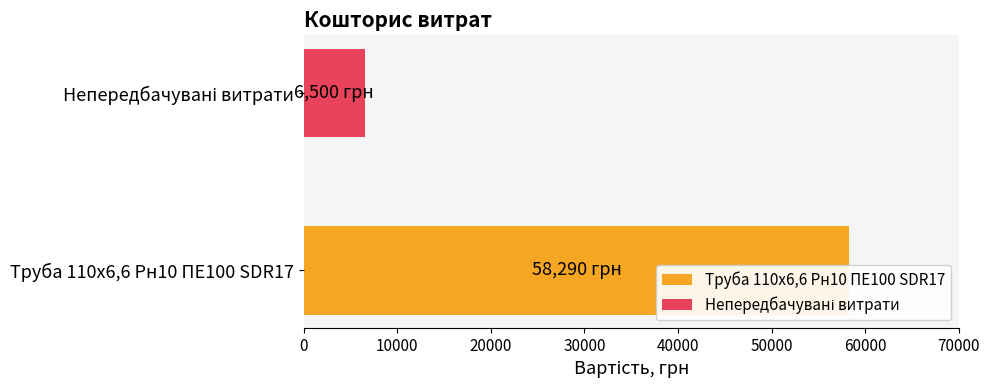

What is the value of the 2nd bar from the left?

6500